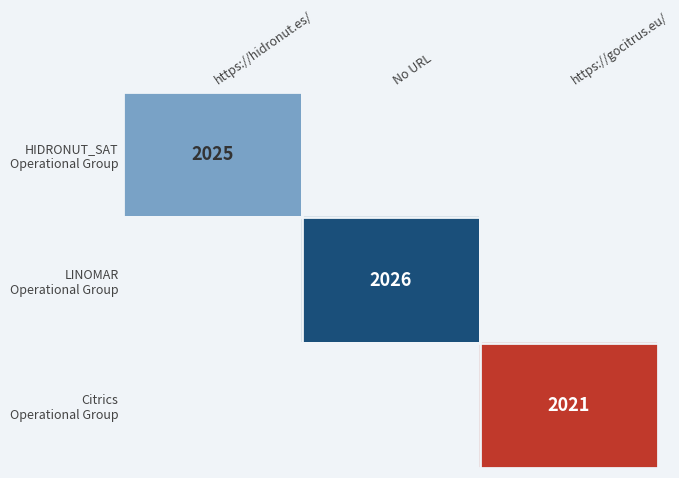

True or false: LINOMAR Operational Group has a value of 1.0 at No URL.

False